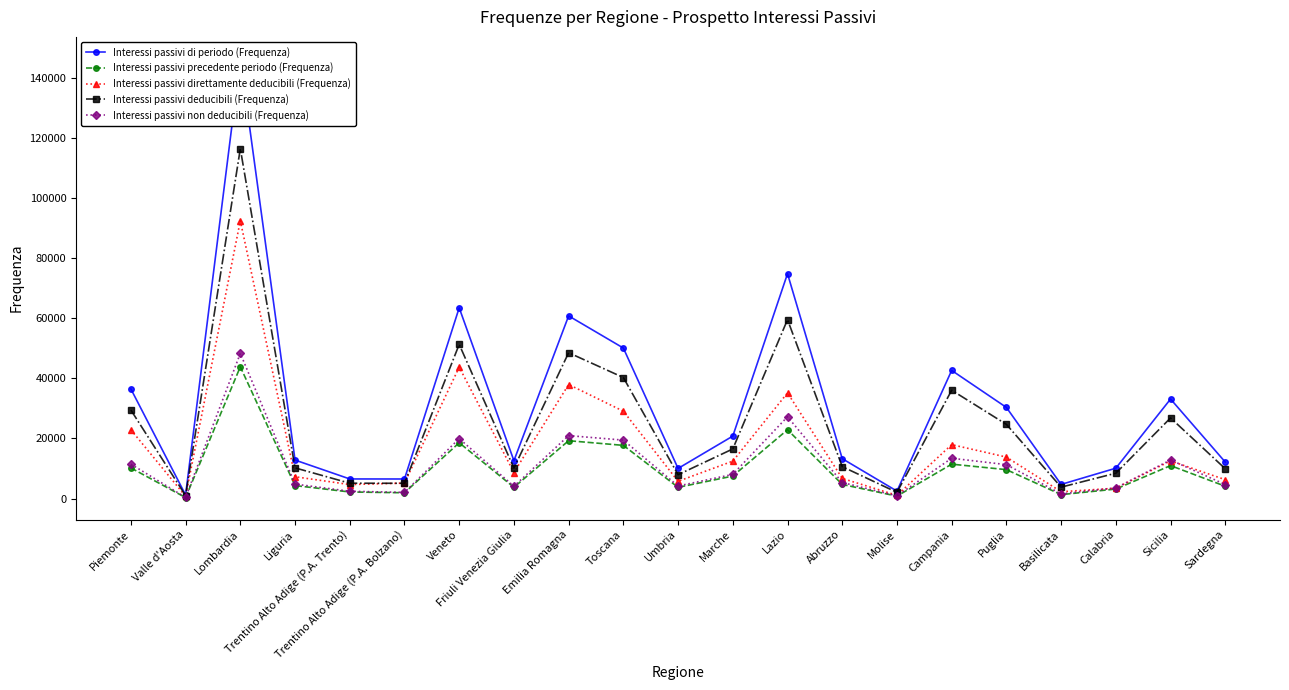

Read the Interessi passivi direttamente deducibili (Frequenza) value at Campania, to the nearest 10.

17940